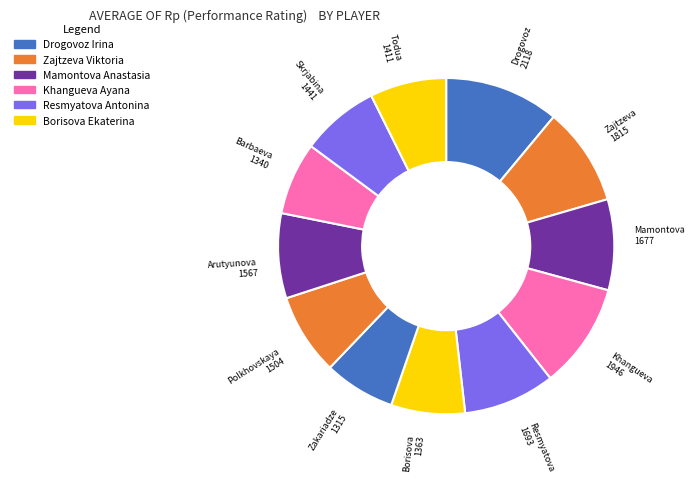

The Arutyunova 1567 slice represents 8% of the pie. True or false?

True